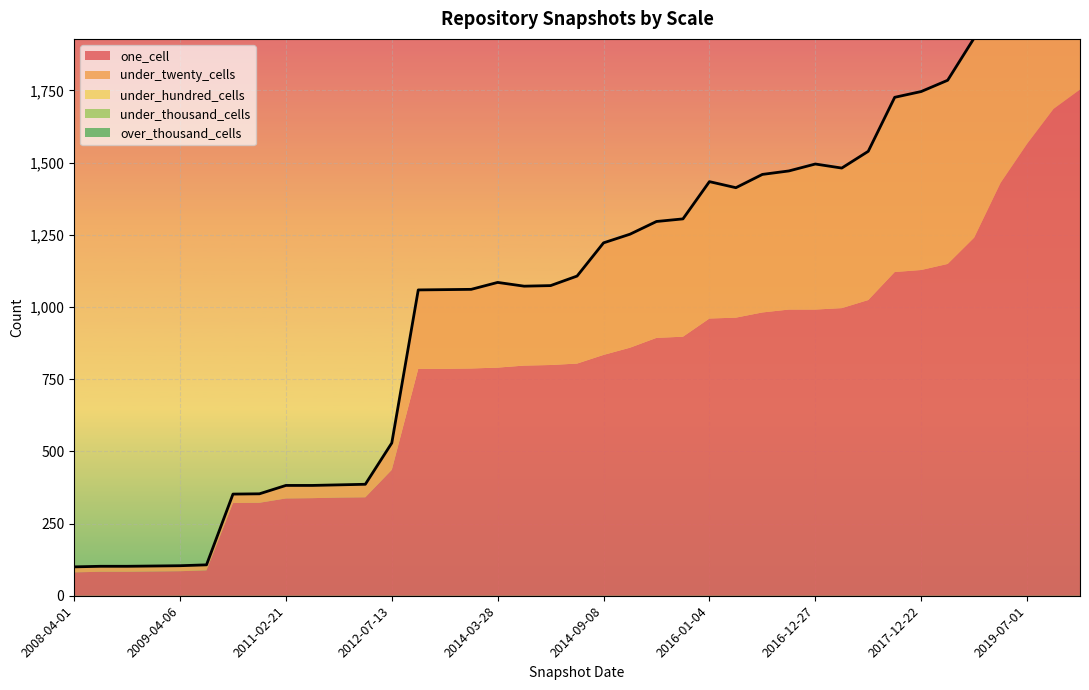

How many lines are shown in the chart?

5